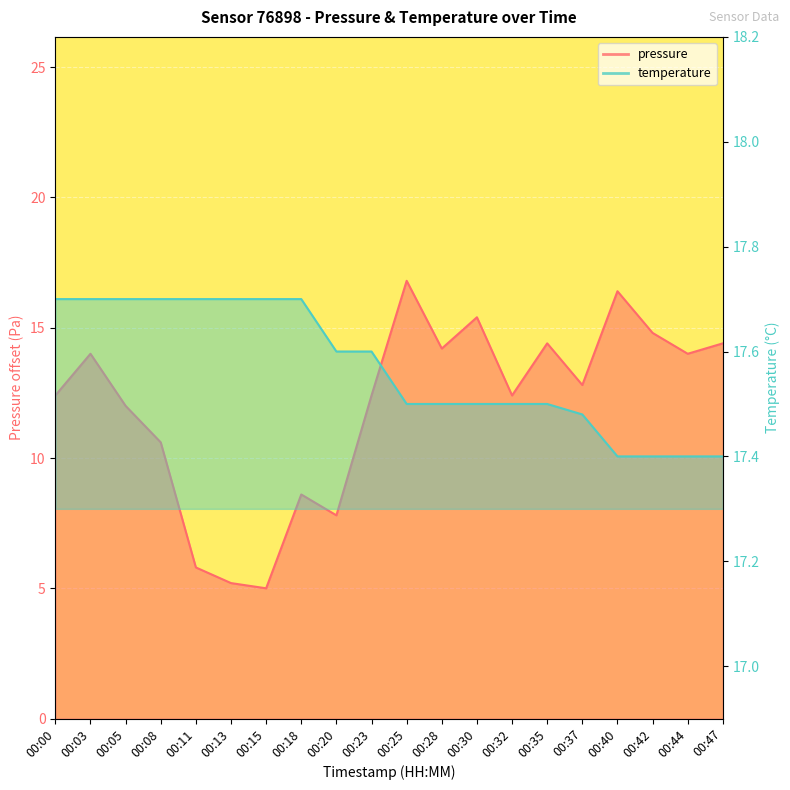

Which category has the highest value across all series?

00:00